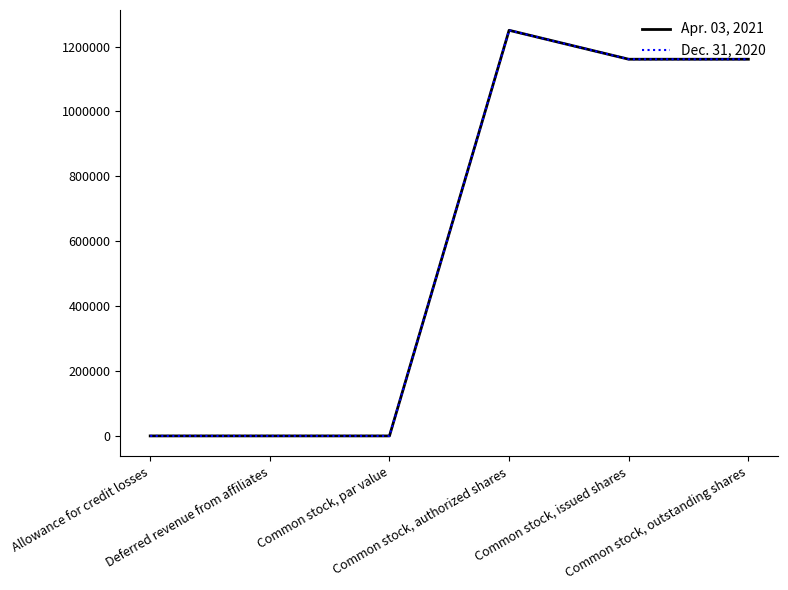

Is it true that Apr. 03, 2021 equals 1924052 at Common stock, outstanding shares?

False